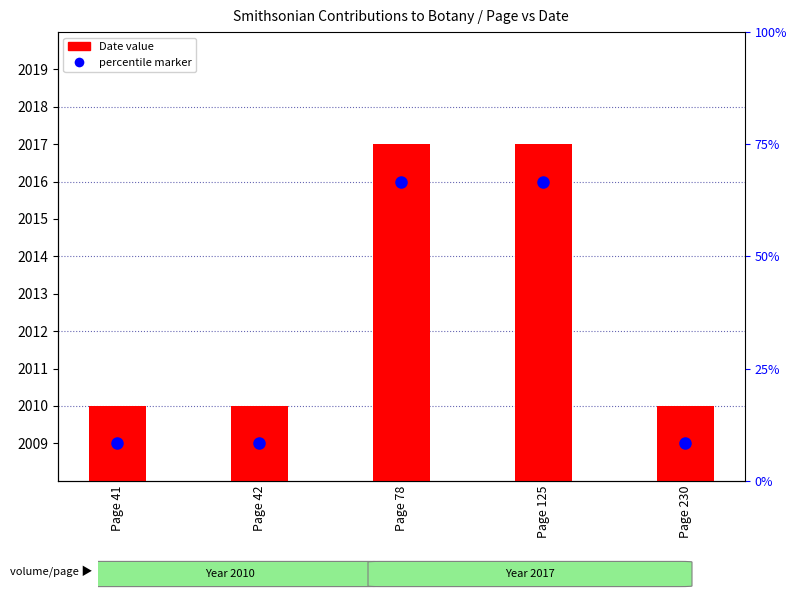

What is the maximum value shown in the chart?

2017